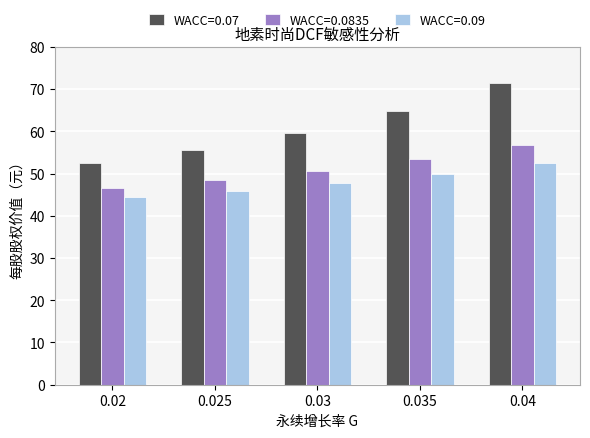

Is it true that WACC=0.0835 equals 53.4 at 0.035?

True